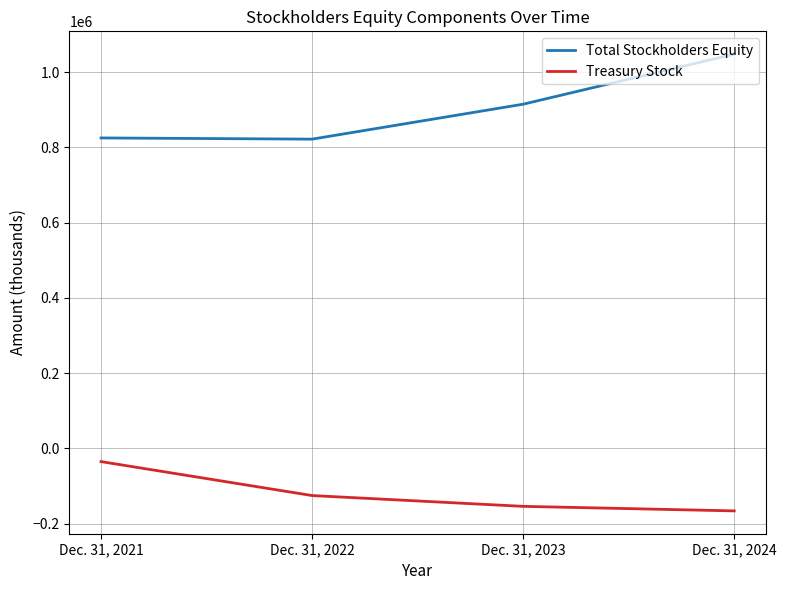

True or false: Treasury Stock has more than 1 interior local peaks.

False